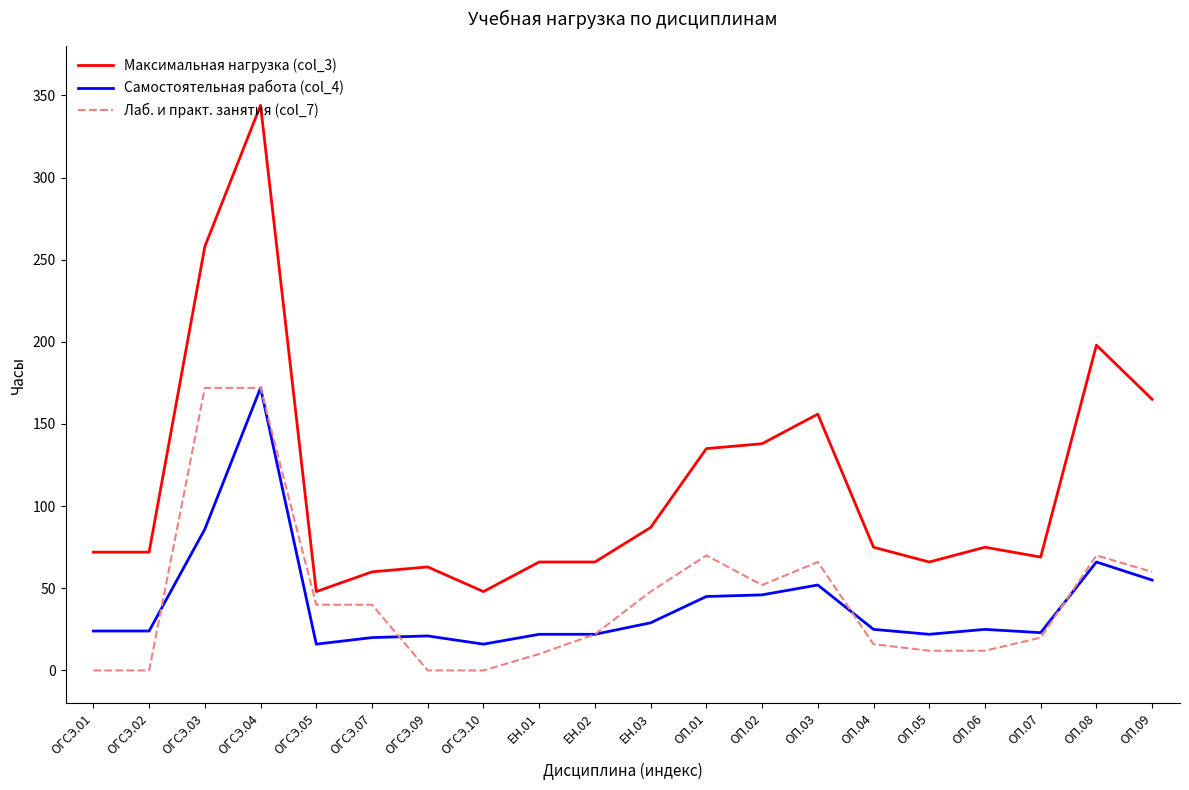

At which category is the sum across all series the highest?

ОГСЭ.04